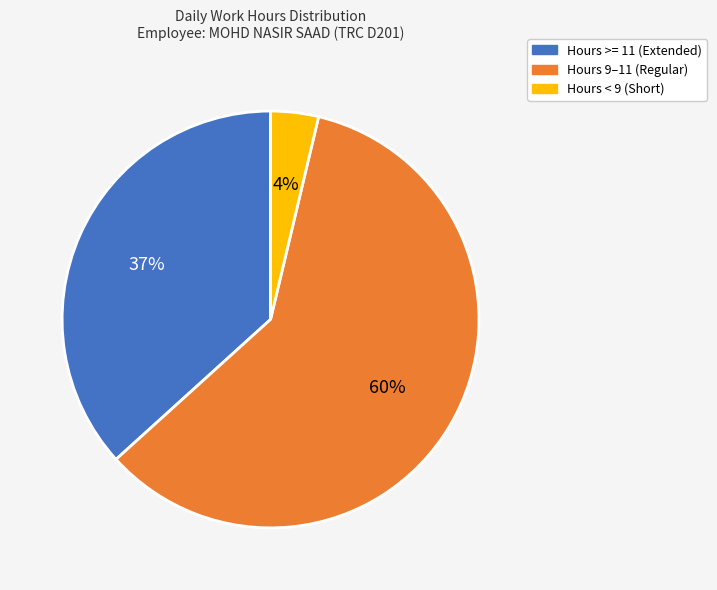

Is there a majority slice in this chart?

Yes